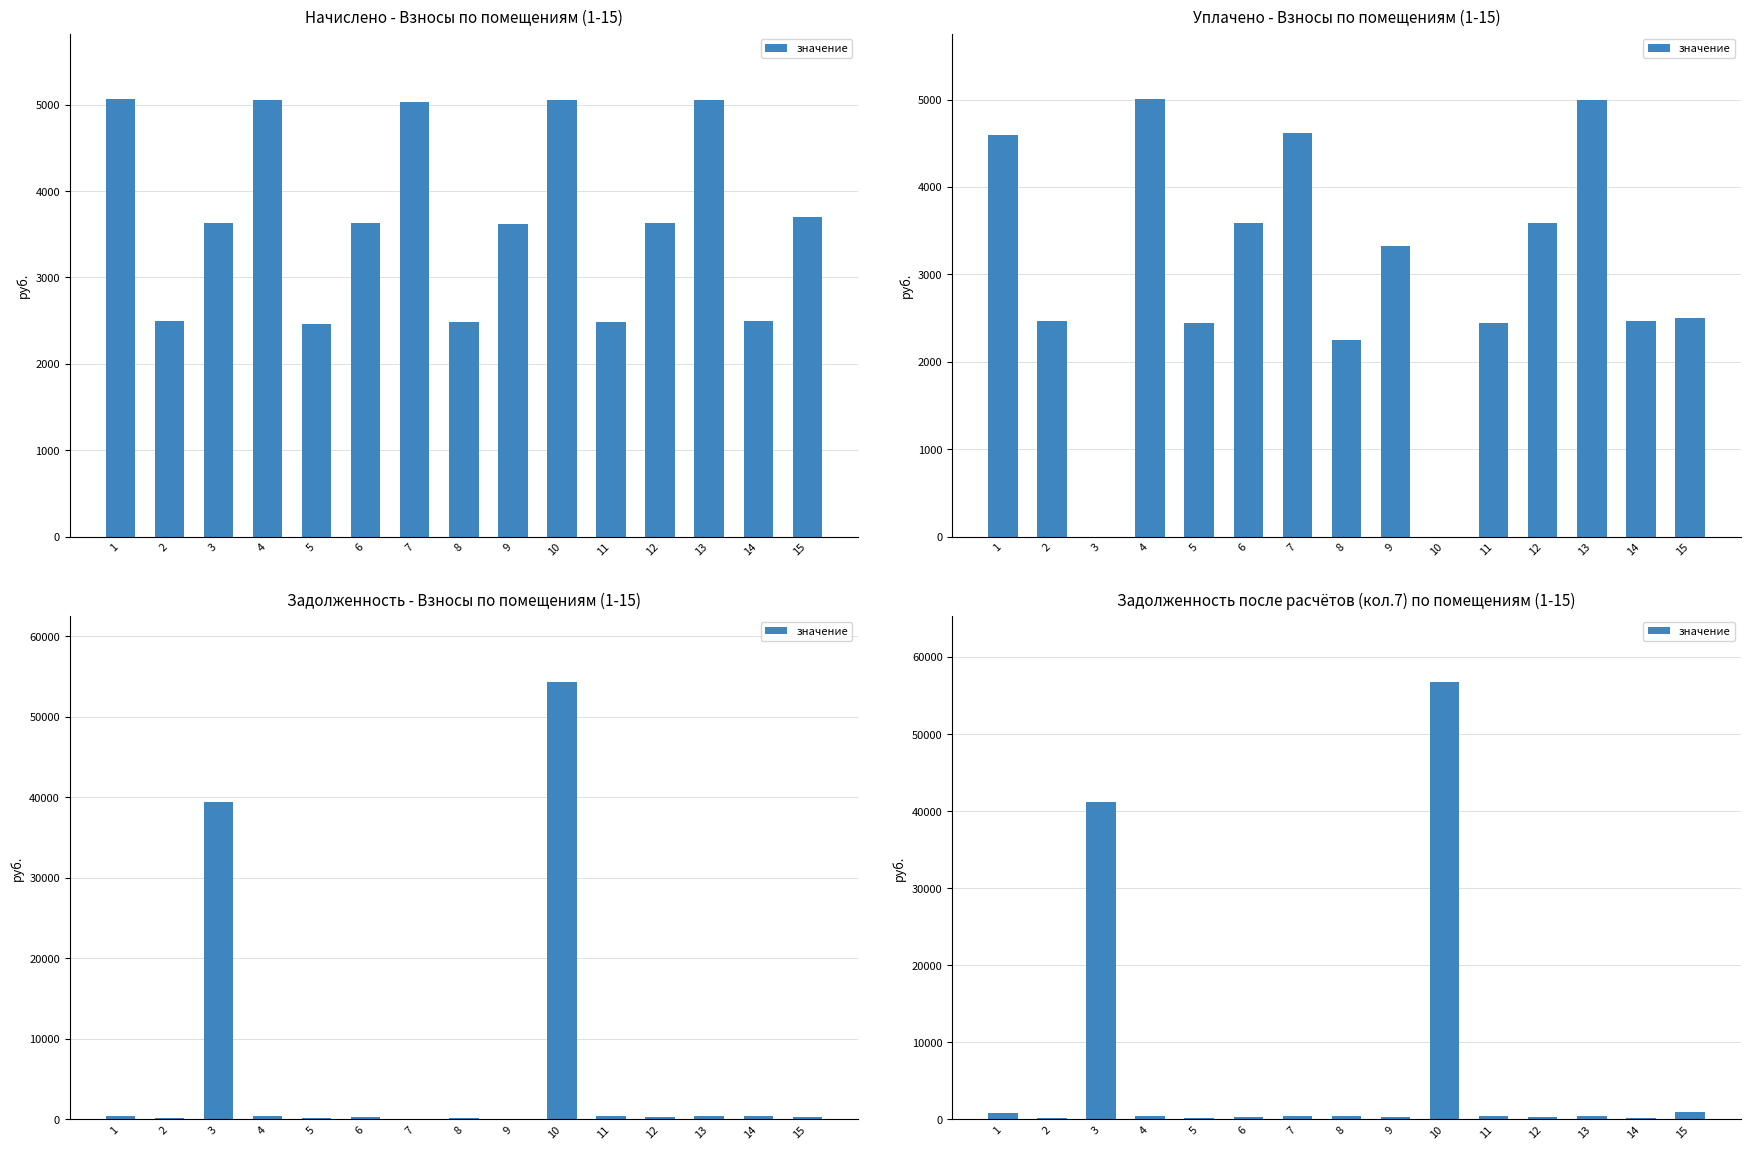

The value at 6 is 302.3. True or false?

True